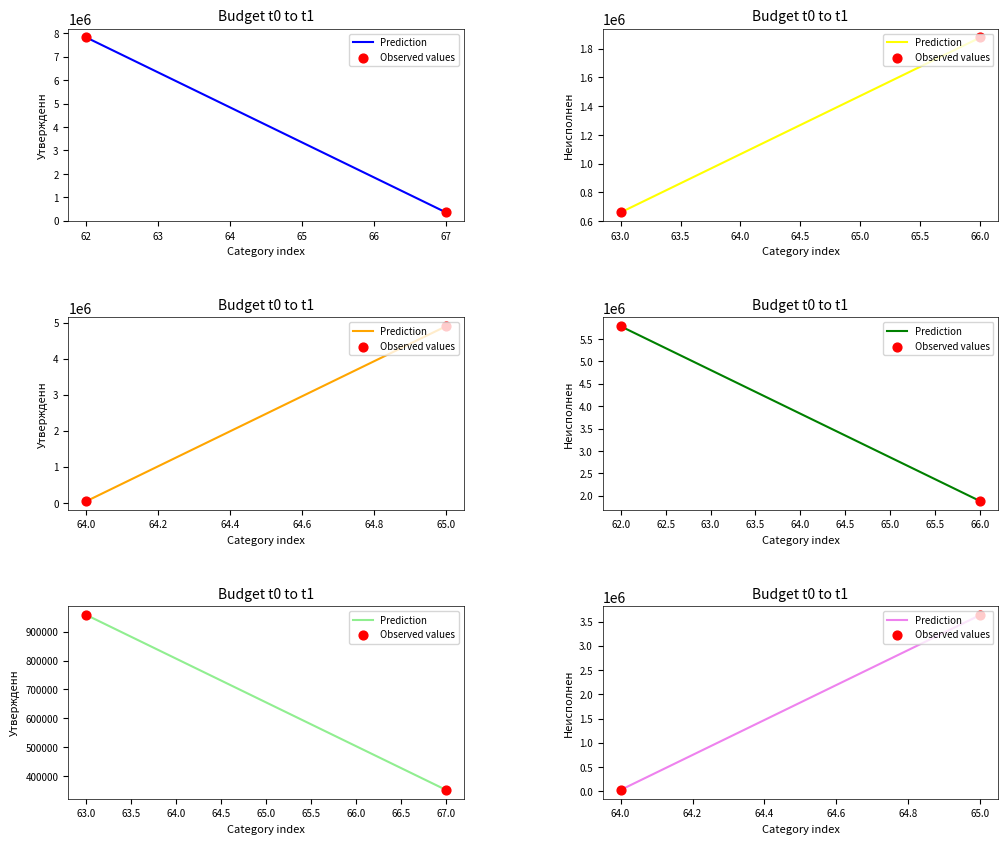

At which category is the sum across all series the highest?

65.0